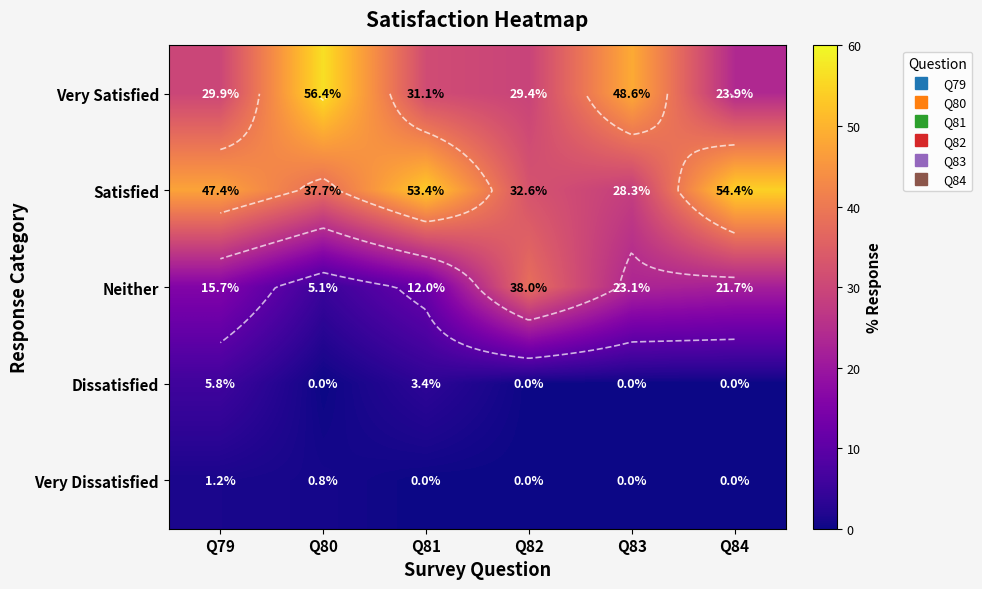

At which label does Very Satisfied reach its peak?

Q80